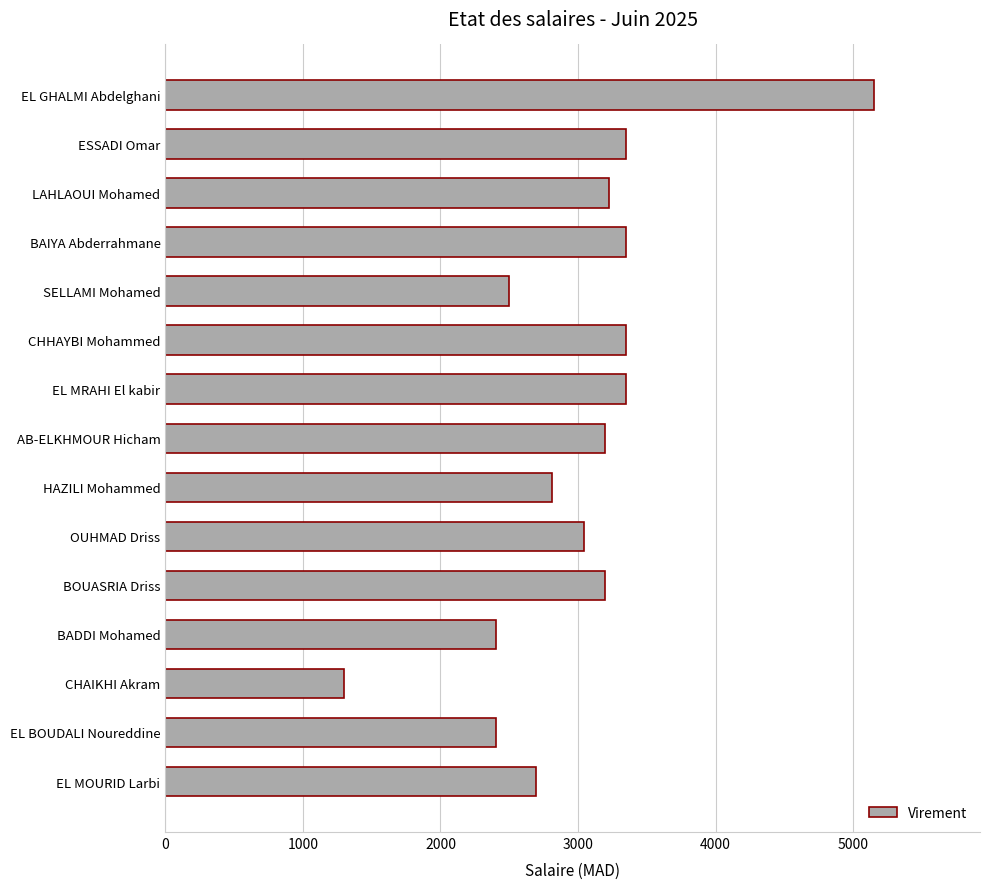

What is the value of the 13th bar from the top?

1300